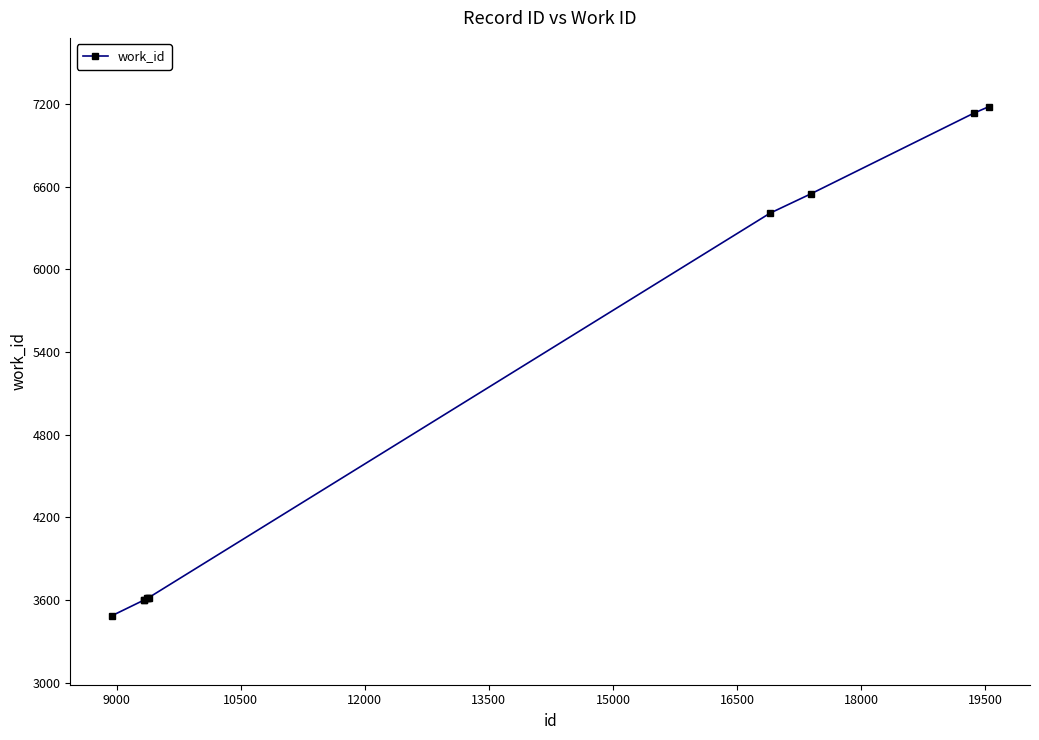

What is the maximum value shown in the chart?

7180